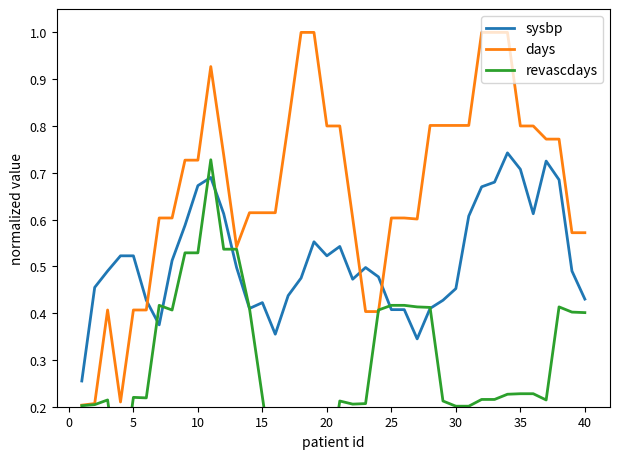

How many times do days and sysbp cross each other?

3